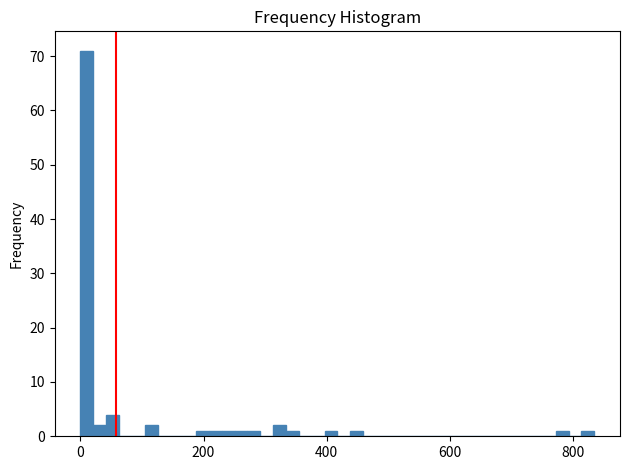

Around what value on the x-axis is the tallest bar? Give the approximate position of its centre, as read against the axis.

20